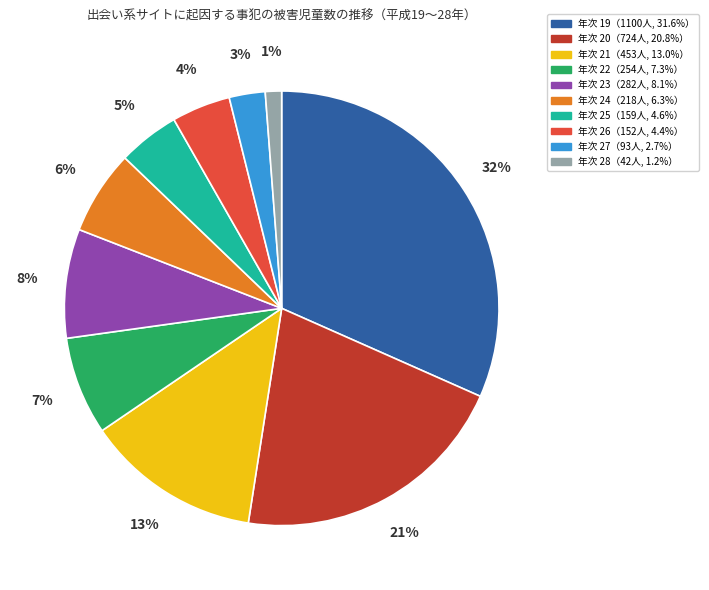

To the nearest percent, what is the average slice percentage?

10%